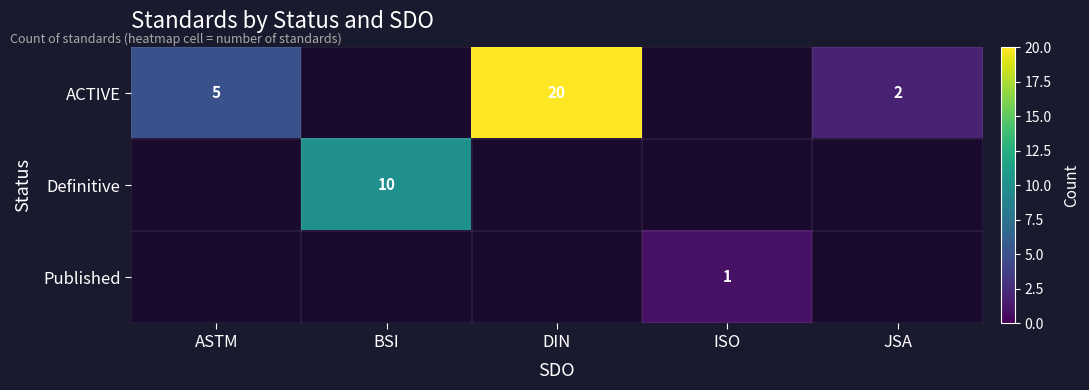

What is the difference between the ACTIVE values at DIN and ASTM?

15